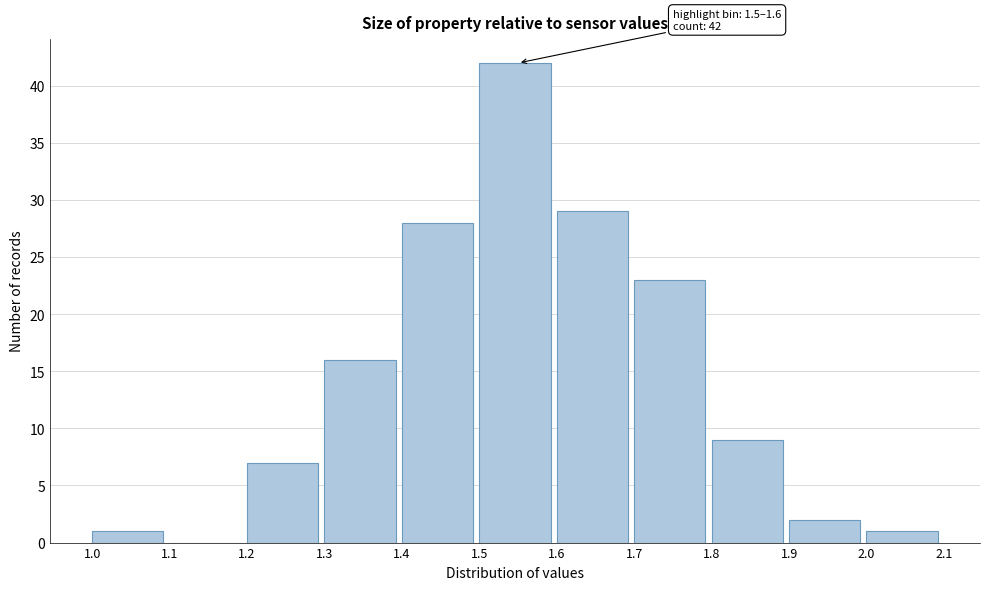

Over which range of the x-axis is the bar tallest?

1.5 to 1.6